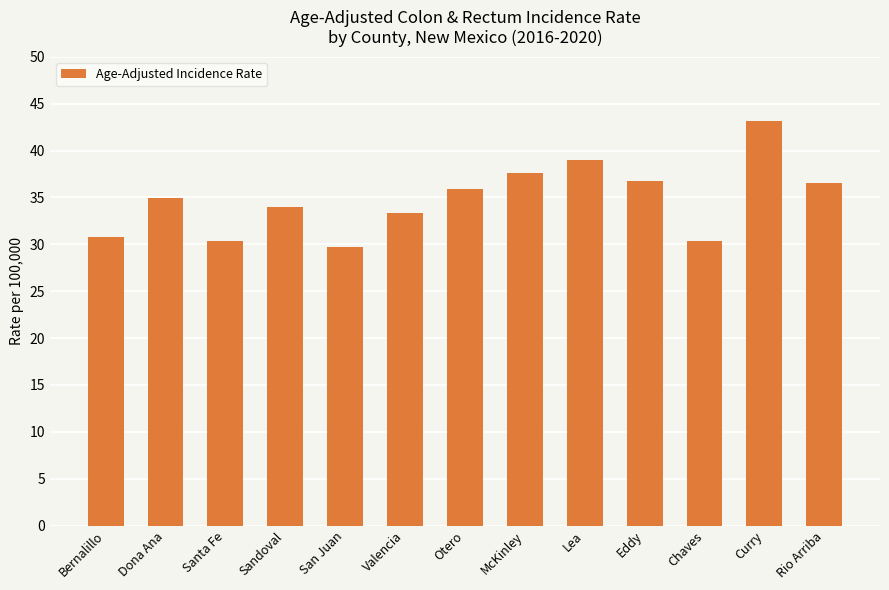

What is the difference between the values at Eddy and Valencia?

3.5